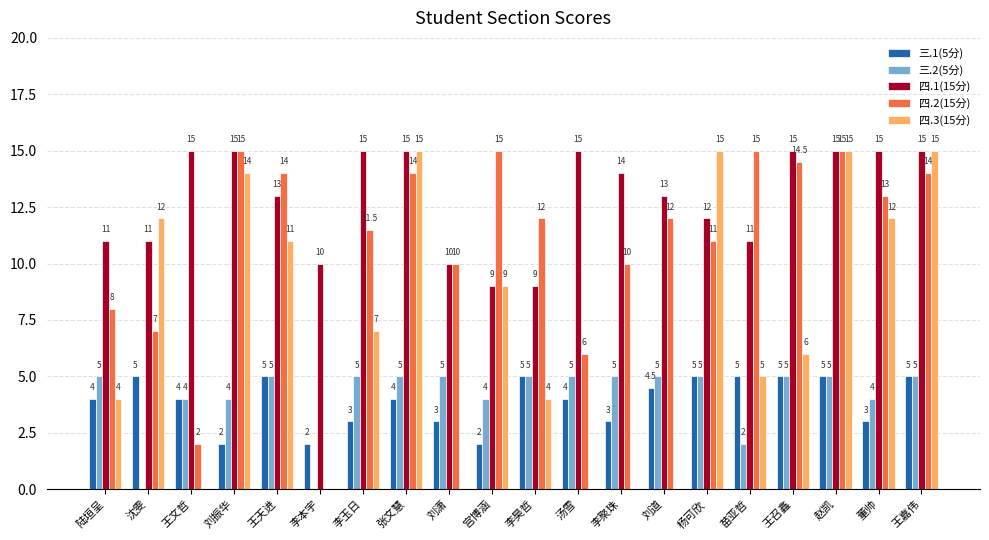

Which series has the largest total across all categories?

四.1(15分)